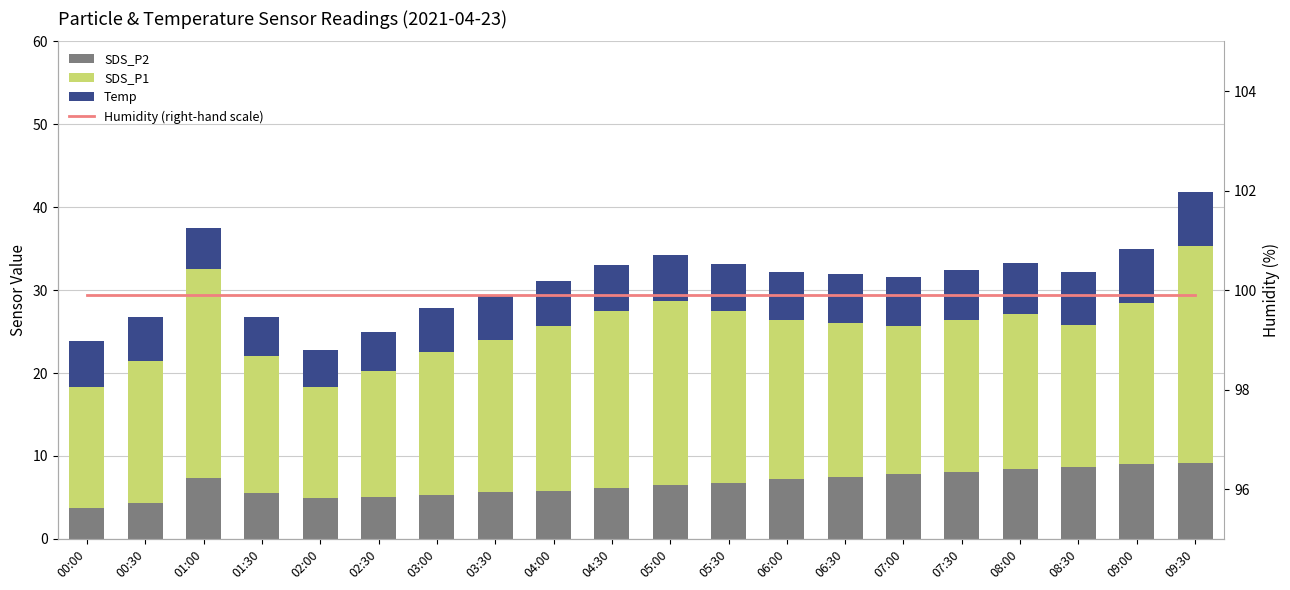

Reading left to right, extract all data points from this chart.

SDS_P2: 3.7	4.3	7.3	5.5	4.9	5.1	5.3	5.6	5.8	6.1	6.5	6.8	7.2	7.5	7.8	8.1	8.4	8.7	9.0	9.2
SDS_P1: 14.6	17.2	25.2	16.6	13.4	15.1	17.3	18.4	19.9	21.4	22.2	20.7	19.2	18.6	17.8	18.3	18.7	17.1	19.5	26.1
Temp: 5.5	5.2	5.0	4.6	4.4	4.7	5.3	5.3	5.4	5.5	5.6	5.7	5.8	5.9	6.0	6.1	6.2	6.3	6.4	6.5
Humidity (right-hand scale): 99.9	99.9	99.9	99.9	99.9	99.9	99.9	99.9	99.9	99.9	99.9	99.9	99.9	99.9	99.9	99.9	99.9	99.9	99.9	99.9